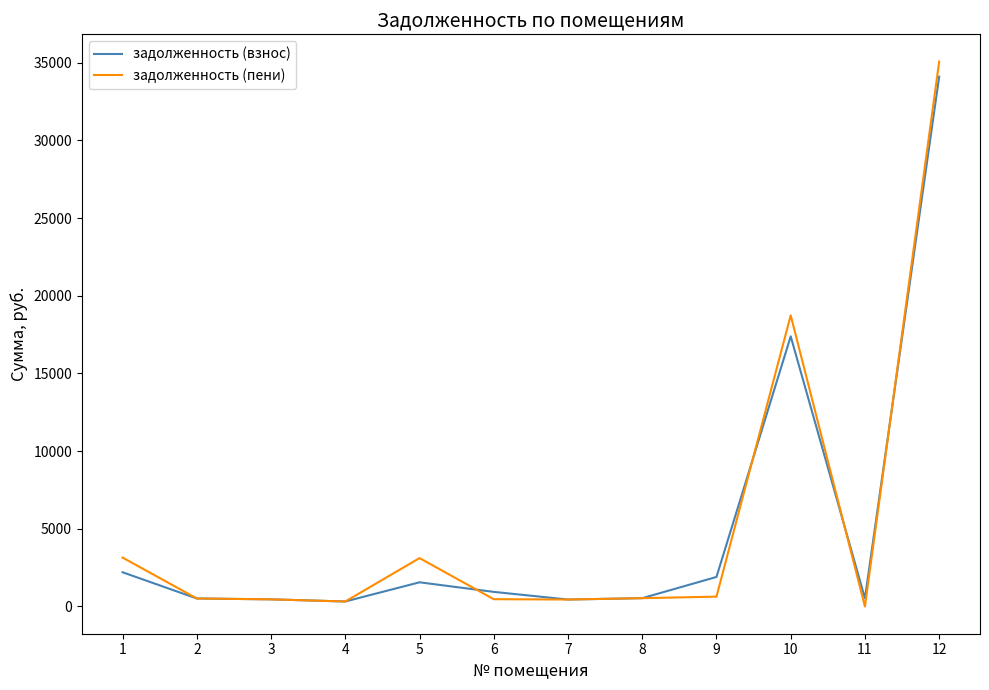

Is this an area chart (filled region under the line)?

No